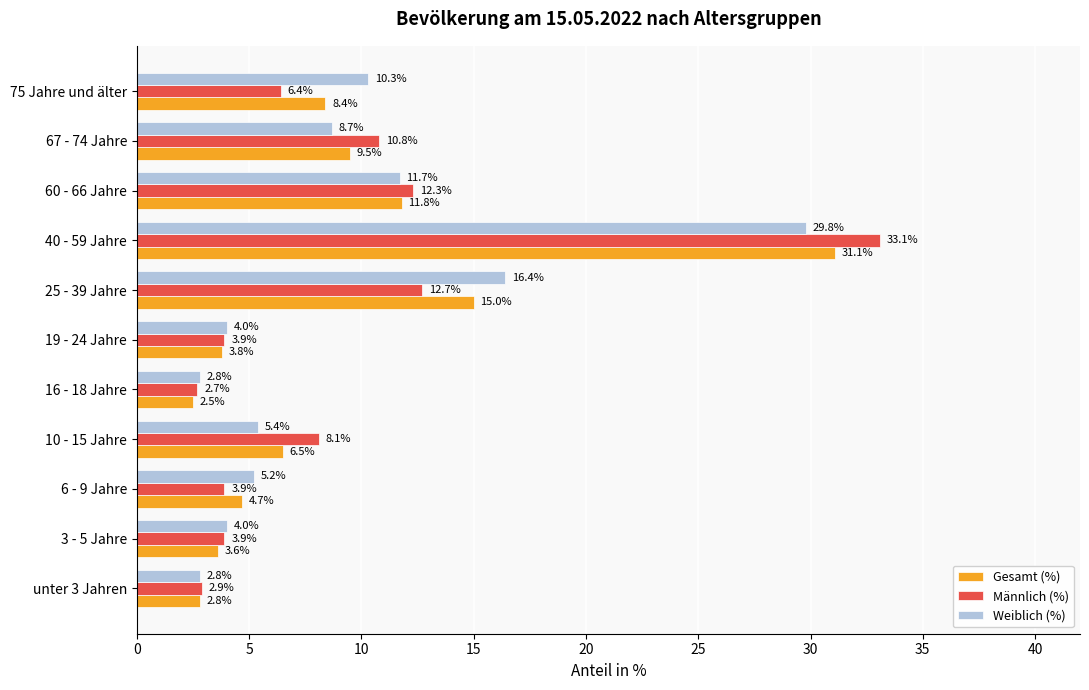

At which category does the chart reach its peak across all series?

40 - 59 Jahre